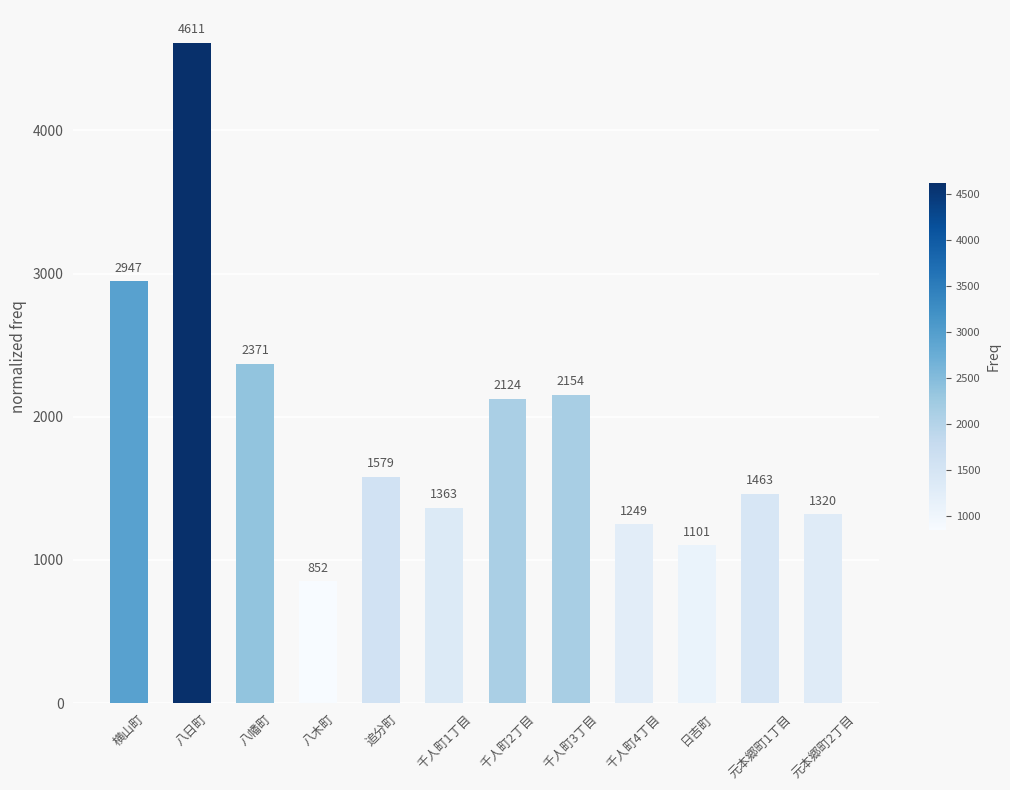

How many series are shown in this chart?

1